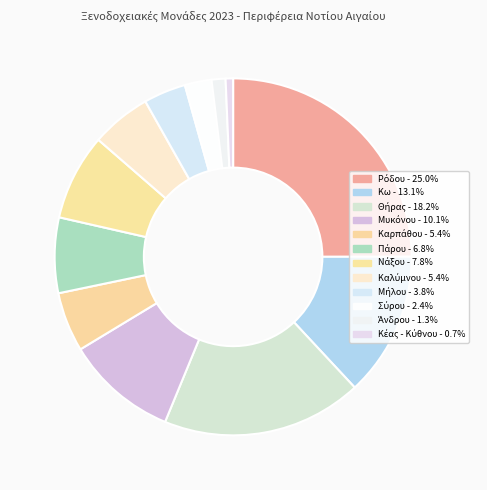

How many slices are in this pie chart?

12